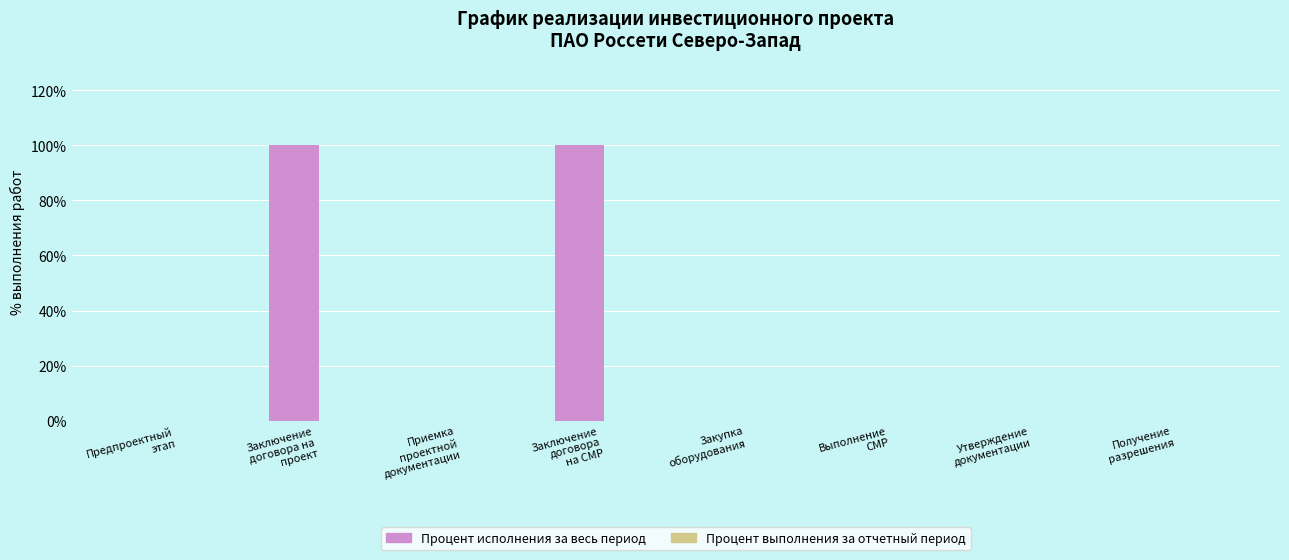

What is the sum of all values?

200